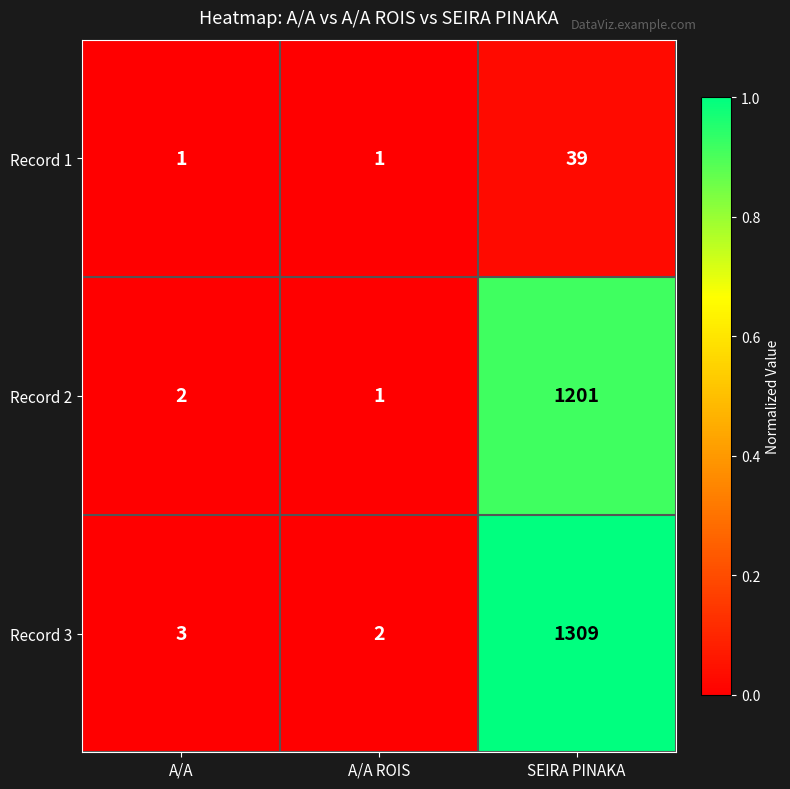

Reading right to left, what are all the values shown in this chart?

Record 1: 39	1	1
Record 2: 1201	1	2
Record 3: 1309	2	3